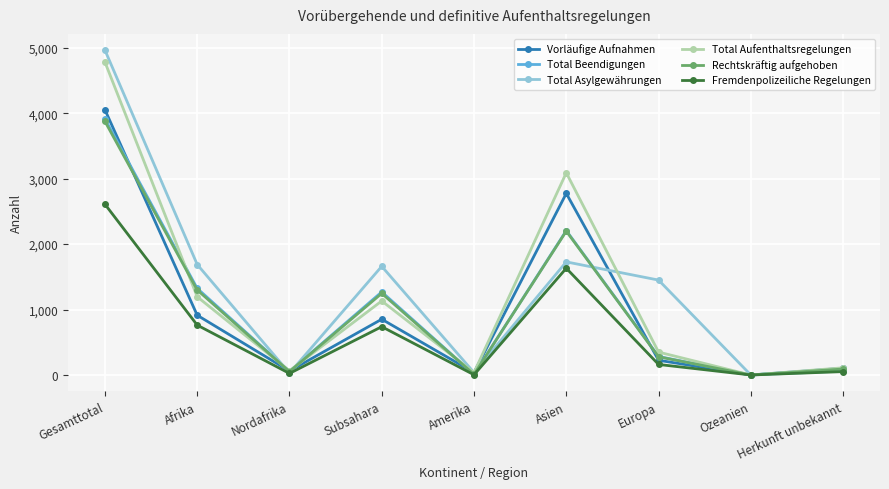

What is the difference between the highest and lowest values at Asien?

1458